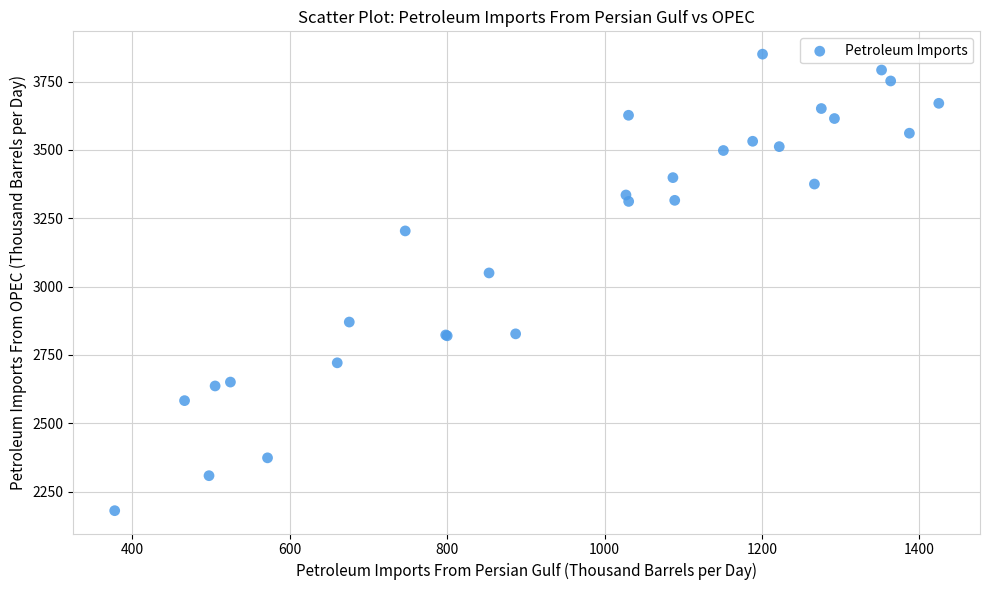

What Y value in the scatter plot is closest to 3015?

3050.0